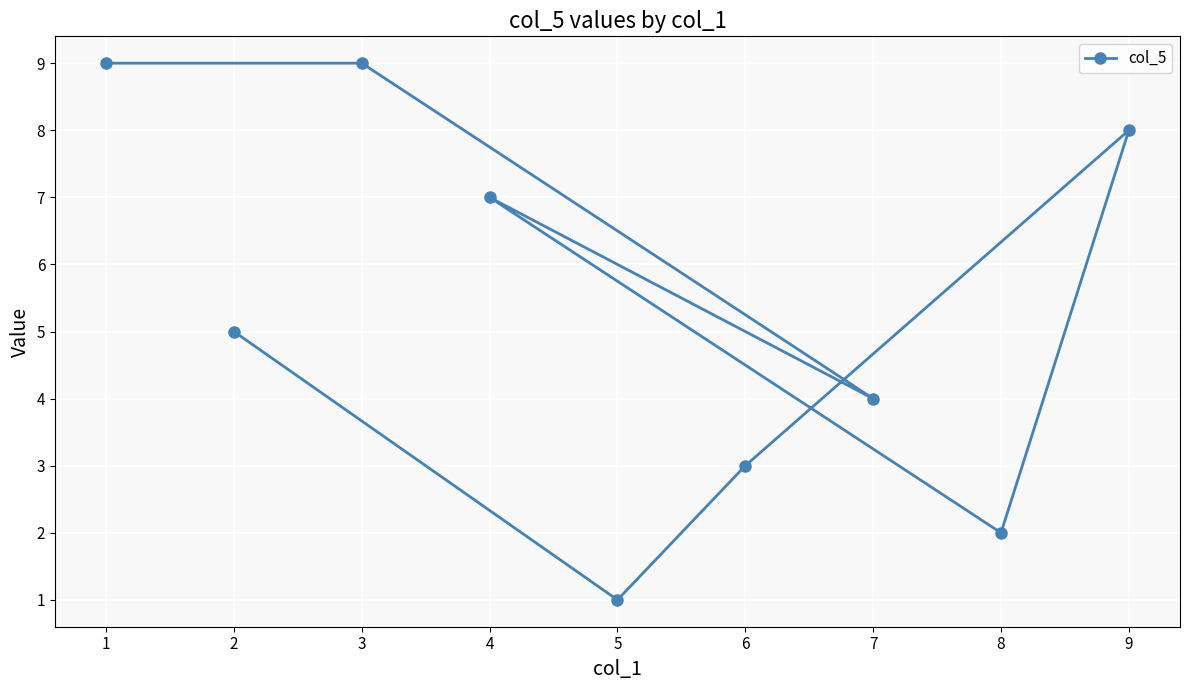

What is the value of the 1st point from the left?

9